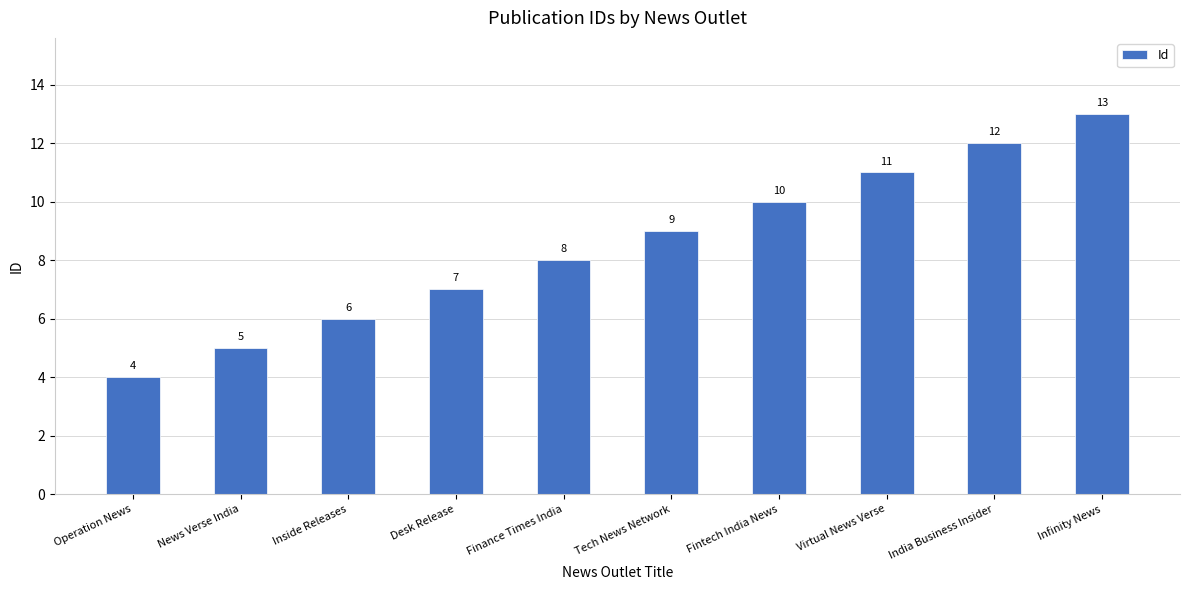

Is it true that the value at Virtual News Verse is 16?

False